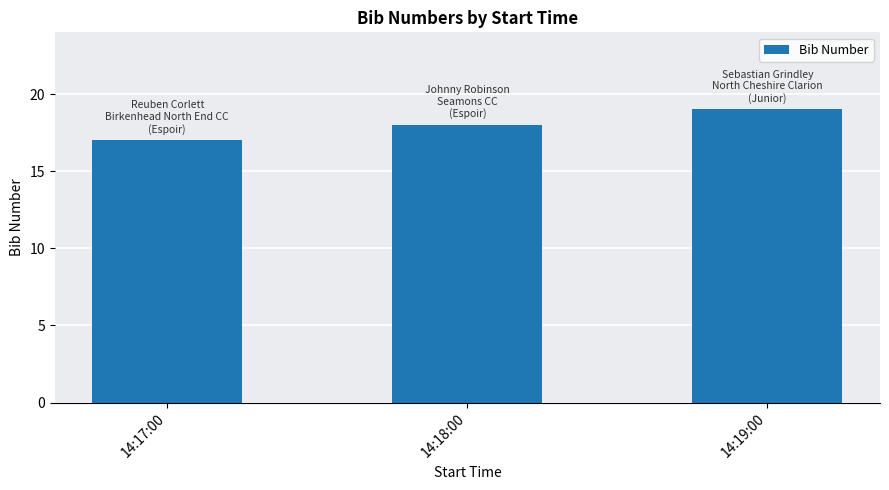

What is the ratio of the value at 14:18:00 to the value at 14:17:00?

1.1